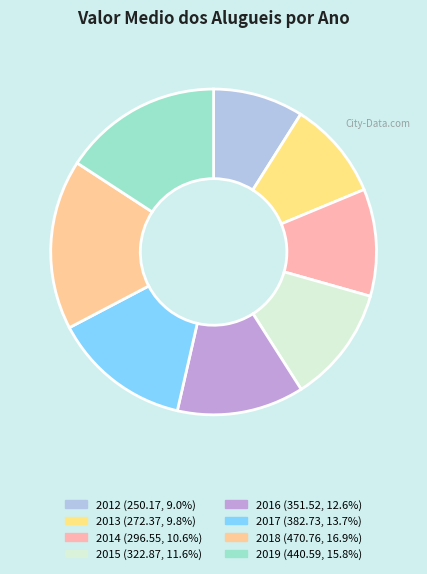

To the nearest percent, what is the difference between the 2015 and 2013 slice percentages?

2%